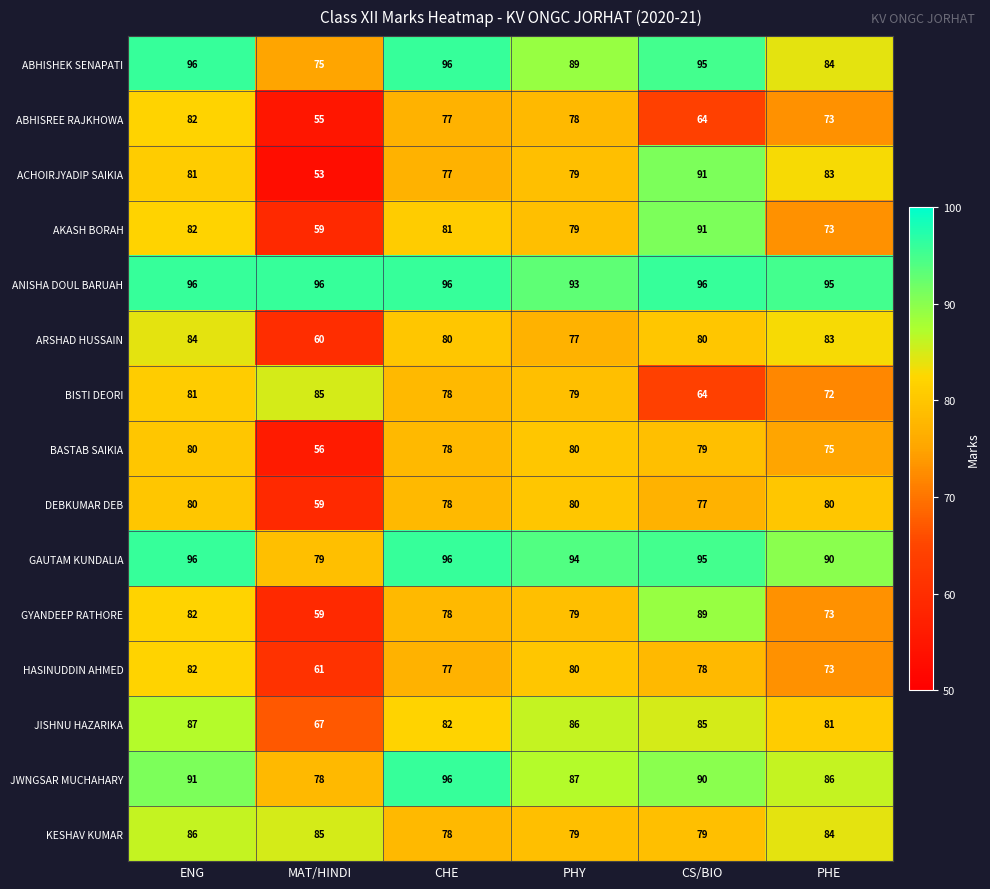

Is it true that KESHAV KUMAR equals 51 at CS/BIO?

False